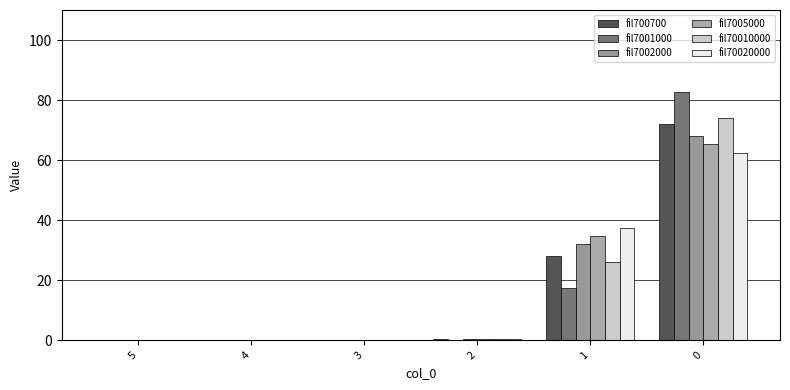

What is the maximum value shown in the chart?

82.6